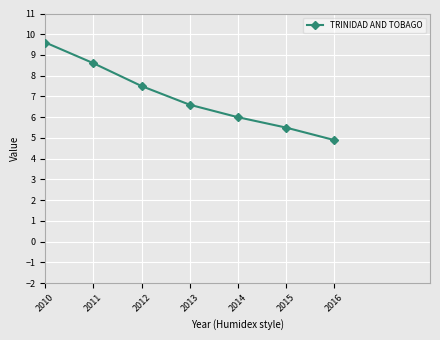

What is the value of the 5th point from the left?

6.0